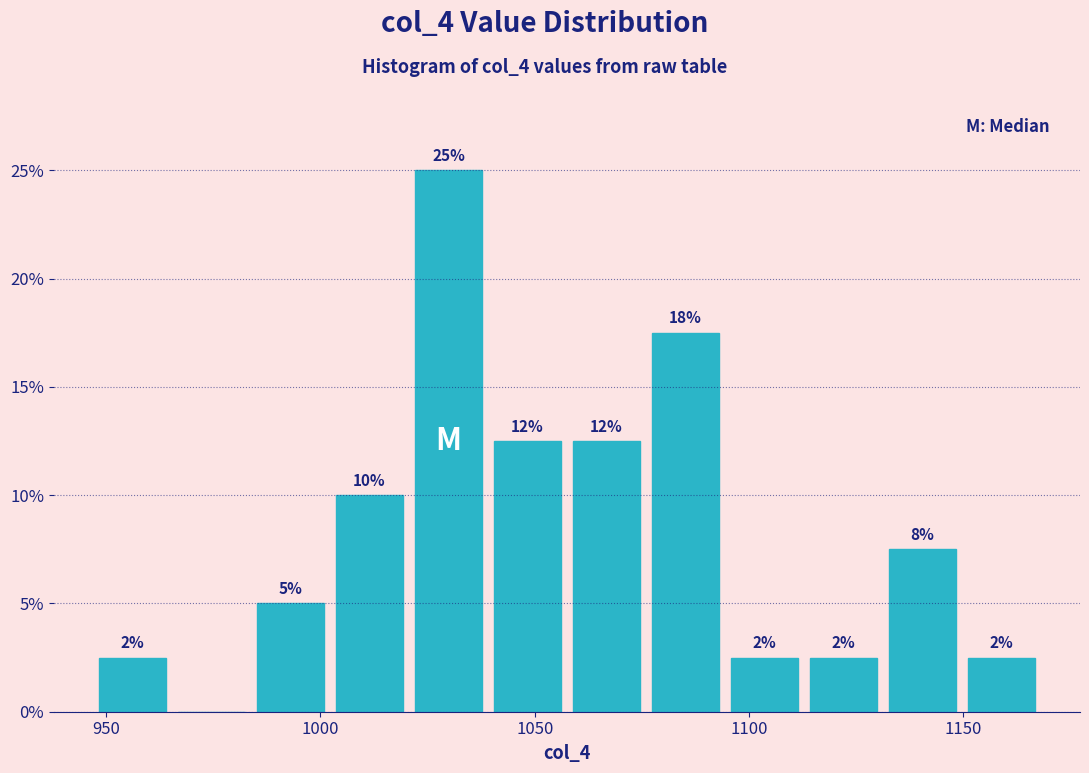

Around what value on the x-axis is the tallest bar? Give the approximate position of its centre, as read against the axis.

1030